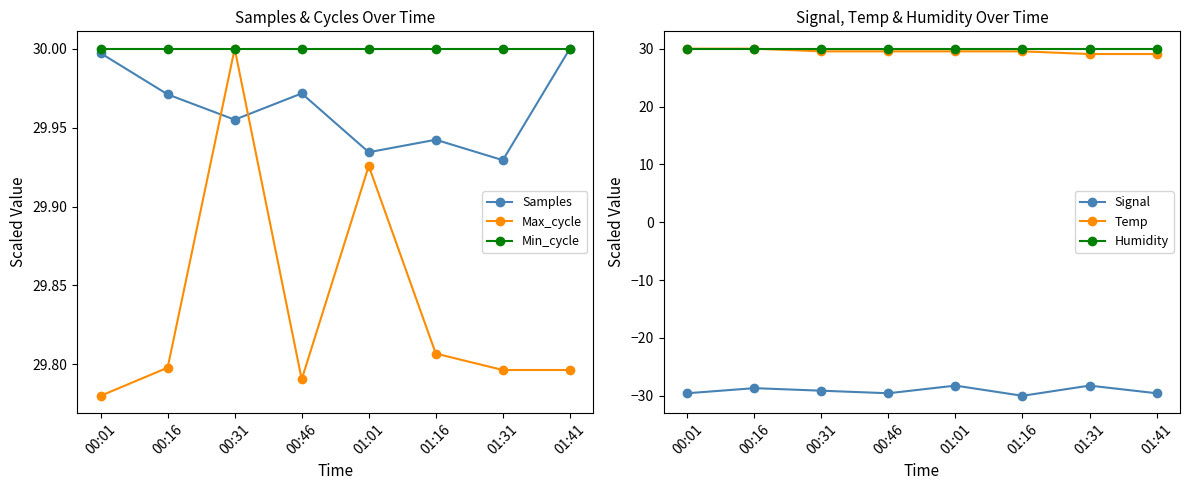

At 00:31, list the series in order from largest to smallest.

Max_cycle, Min_cycle, Humidity, Samples, Temp, Signal